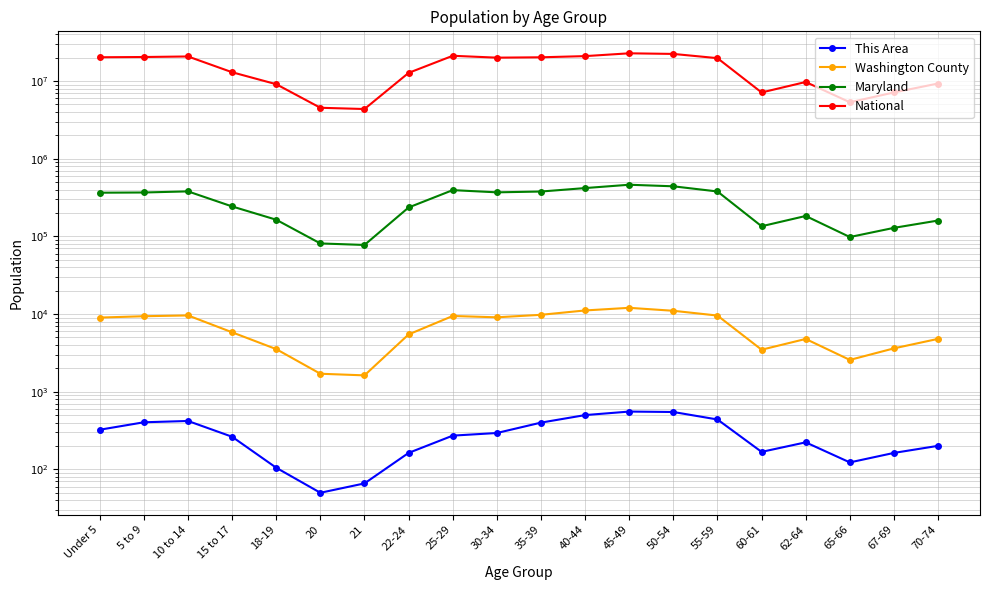

At how many categories does at least one series exceed 16349335?

10